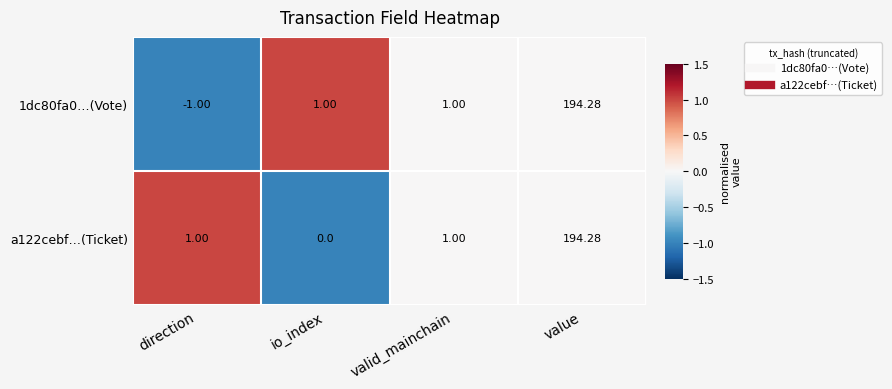

At which category is the sum across all series the highest?

value